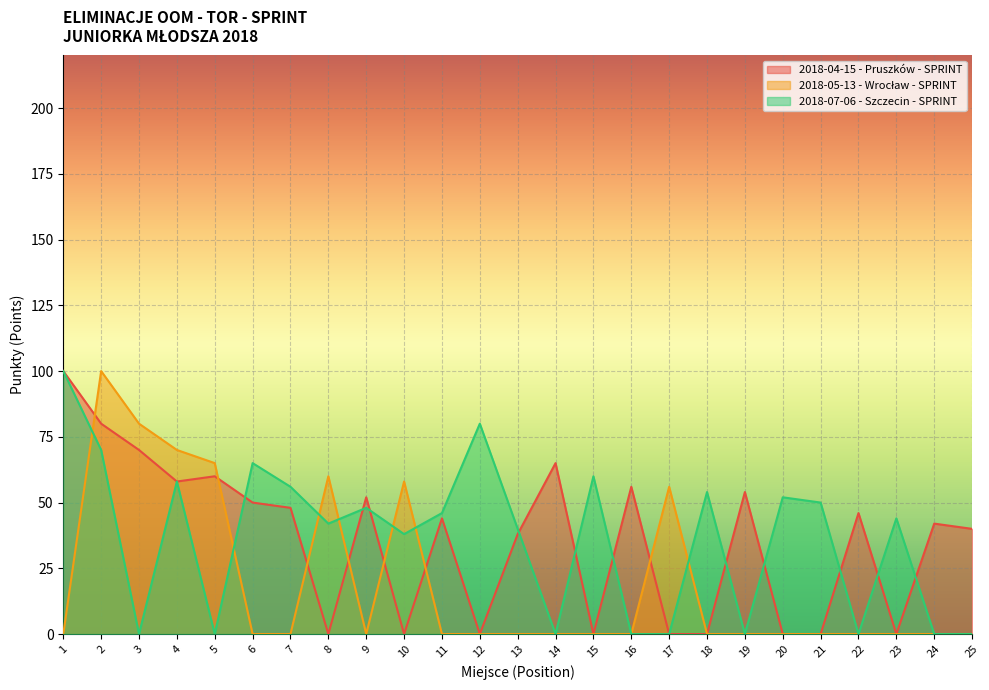

Does the chart display data point markers on the line(s)?

No